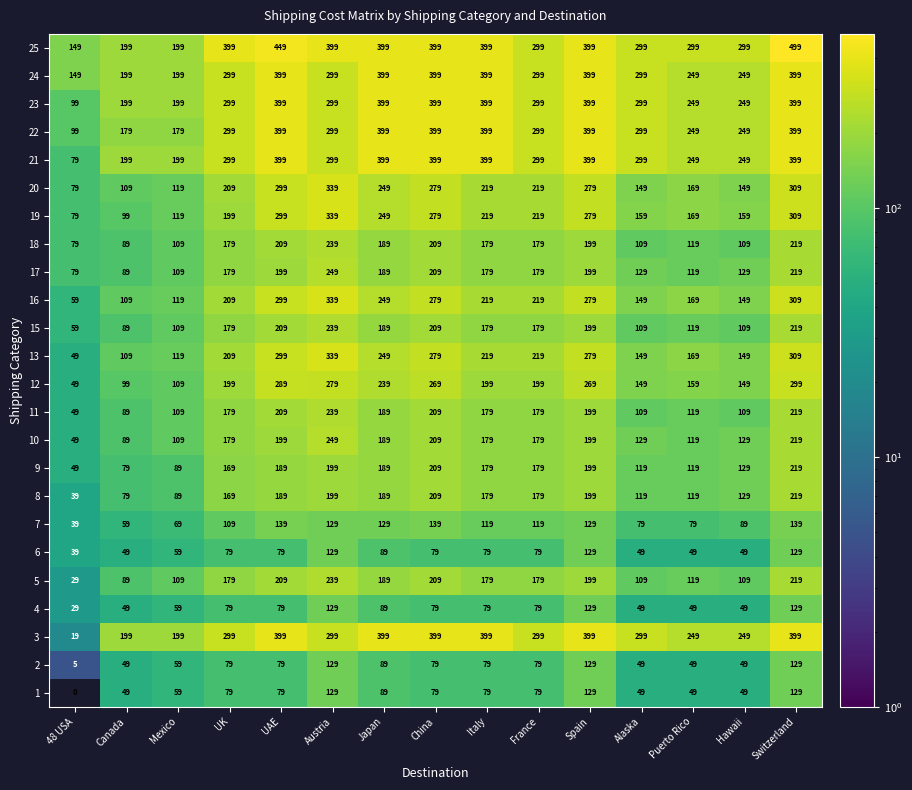

At which label is 16 closest to 199?

UK